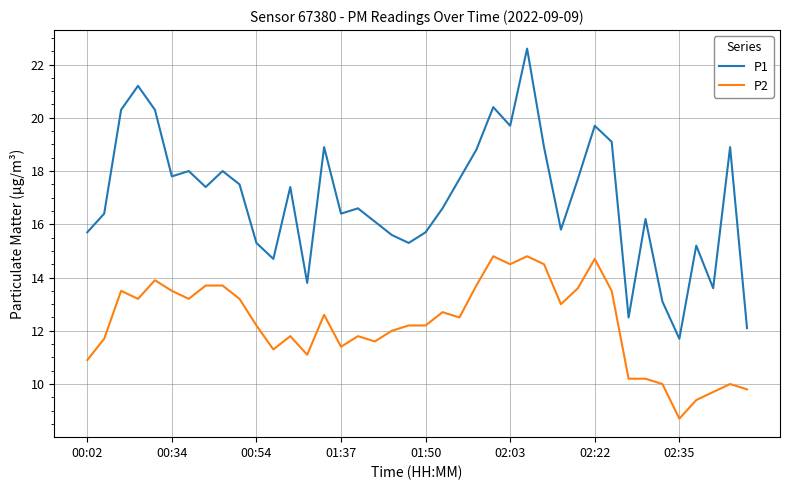

List the series in order of their overall mean, highest first.

P1, P2